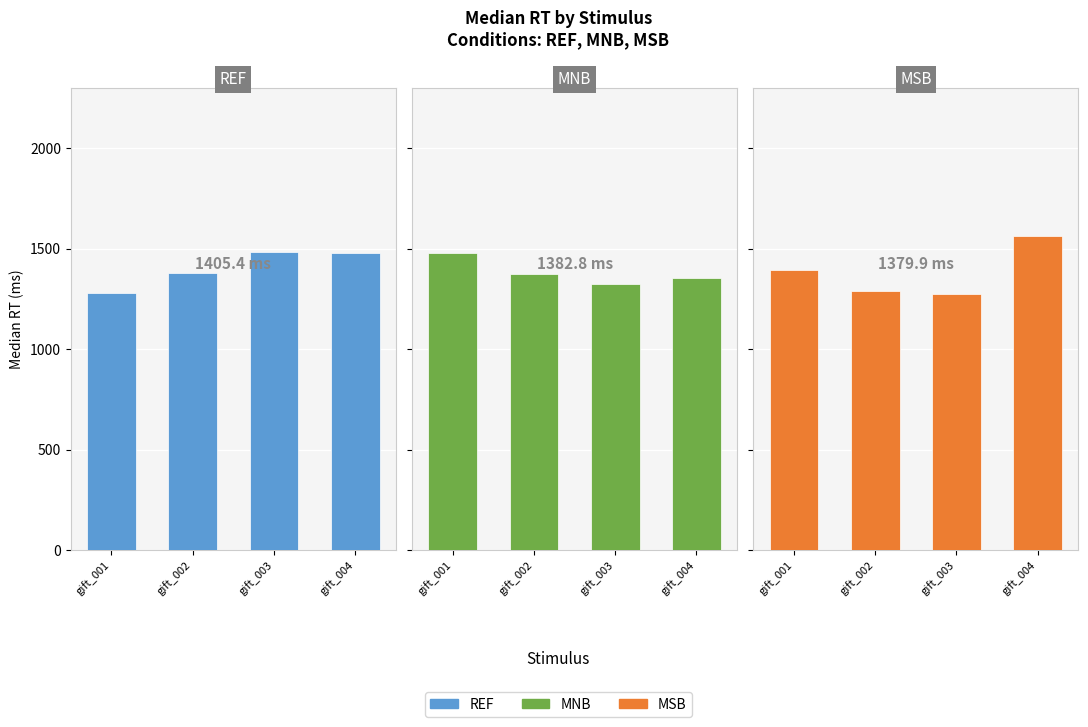

How many distinct data groups are displayed?

3